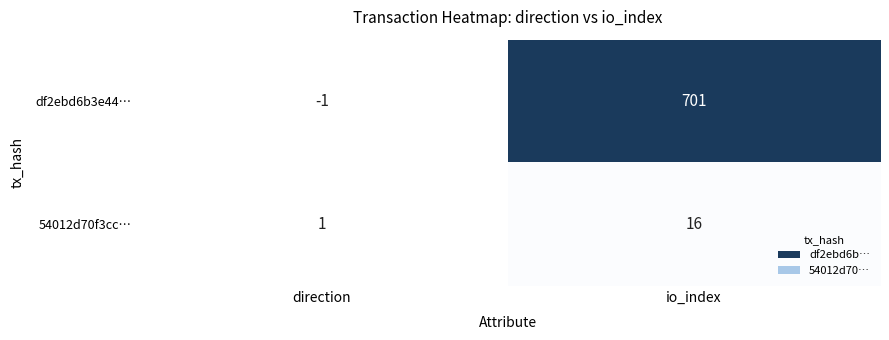

Which series has the largest range (max minus min)?

df2ebd6b3e44…